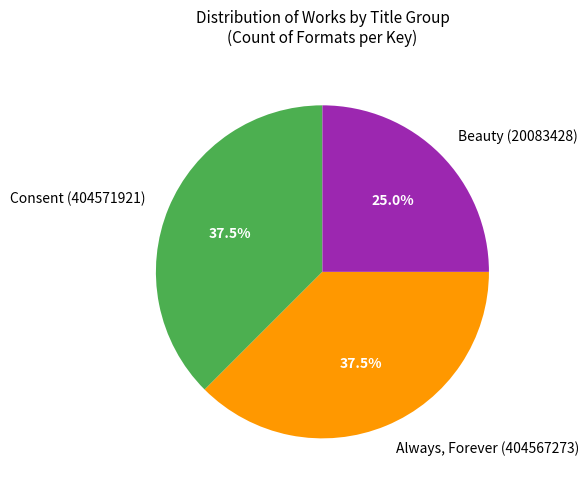

Is Consent (404571921) the majority of the pie?

No